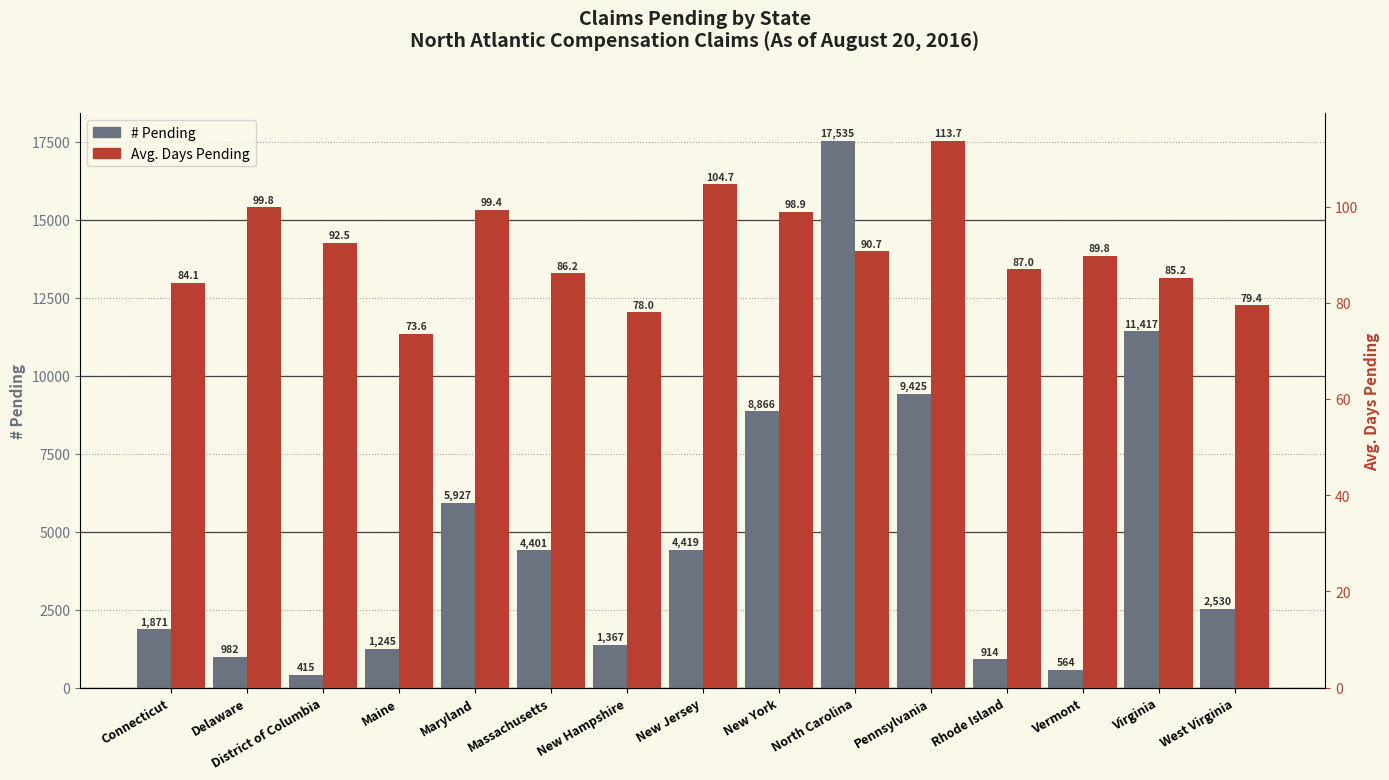

What is the value of the Avg. Days Pending bar at the 14th from the left?

85.2